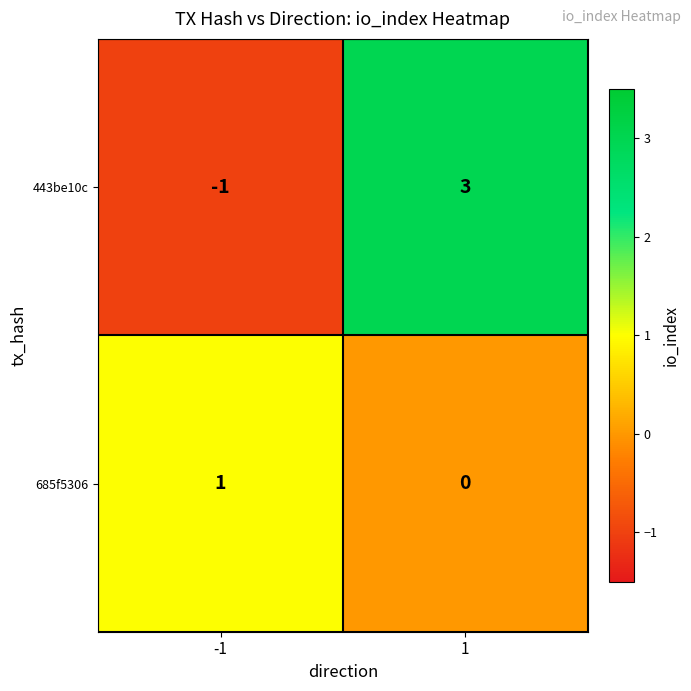

The value of 443be10c at 1 is 3. True or false?

True